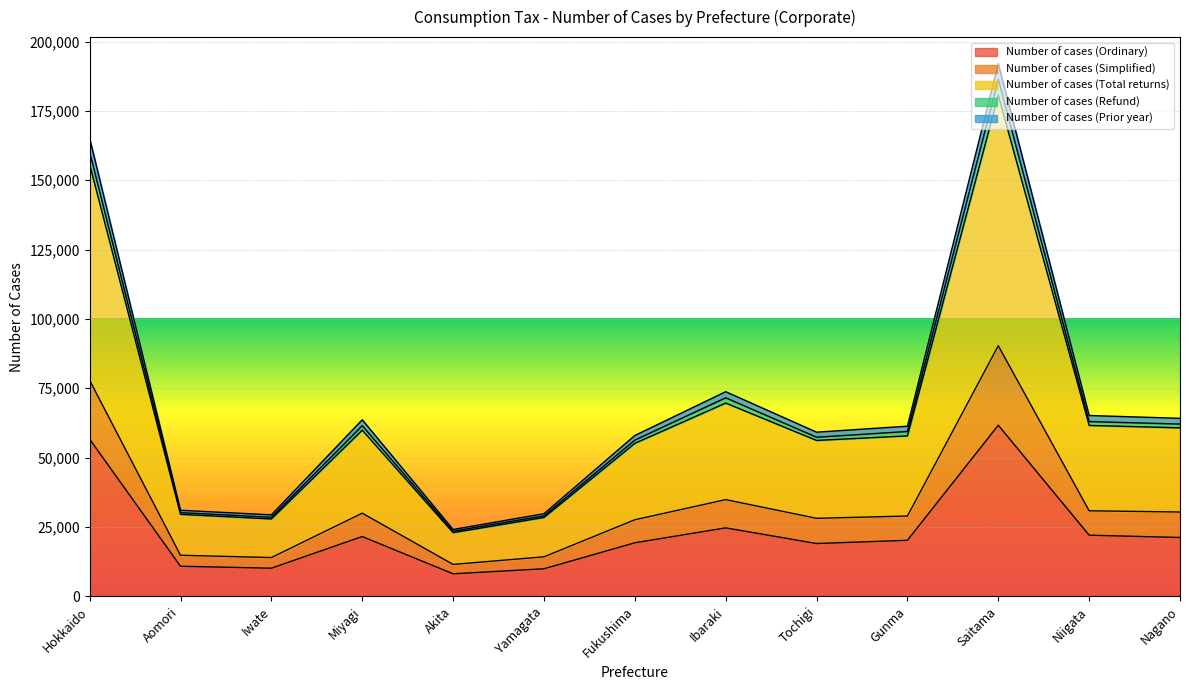

What is the label of the 10th point from the left?

Gunma